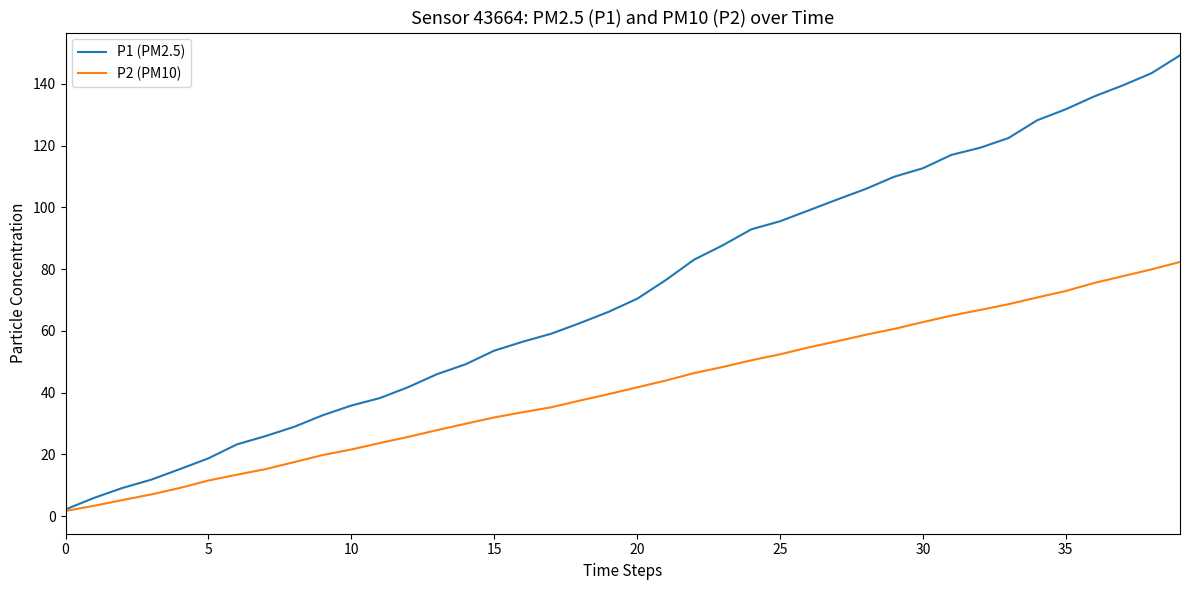

List the series in order of their peak value, highest first.

P1 (PM2.5), P2 (PM10)